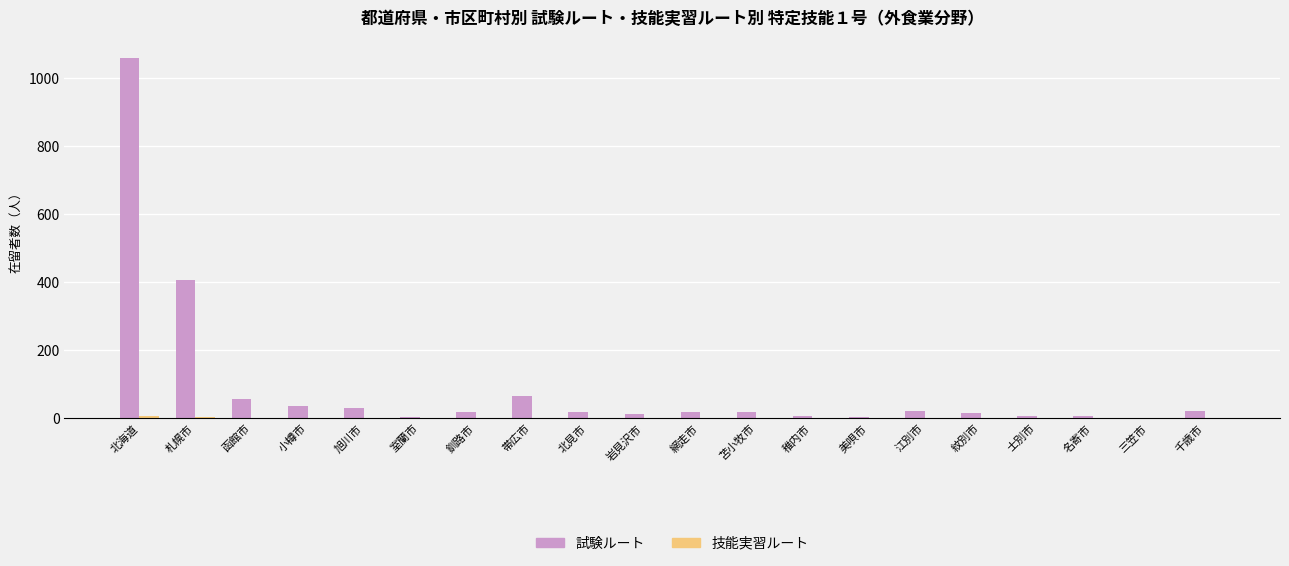

What is the maximum value for 試験ルート?

1059